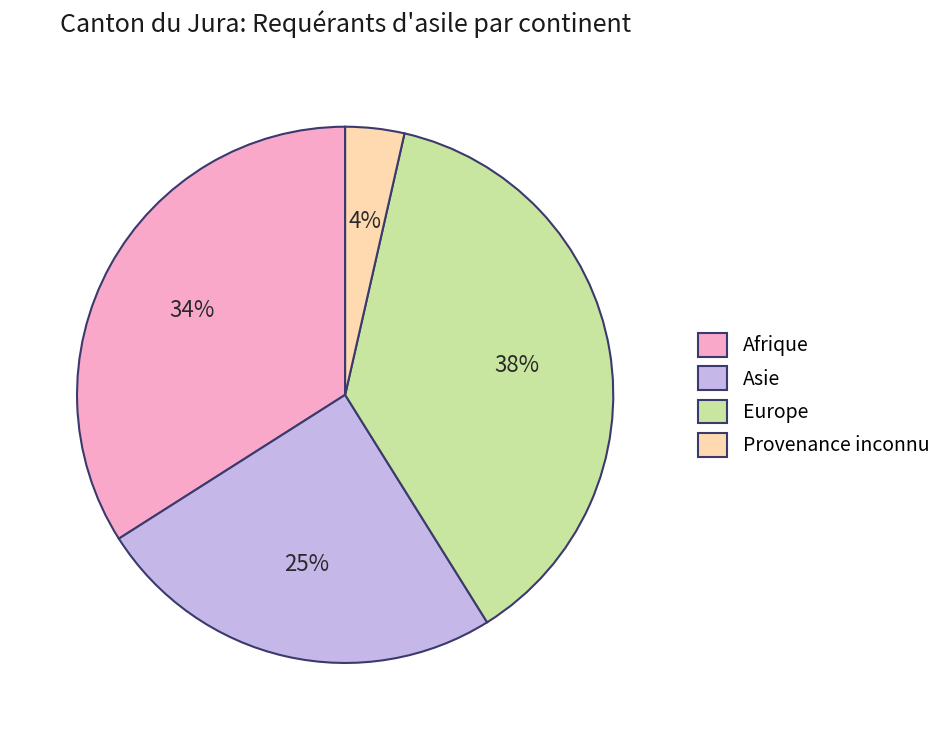

Which has a higher value, Europe or Afrique?

Europe